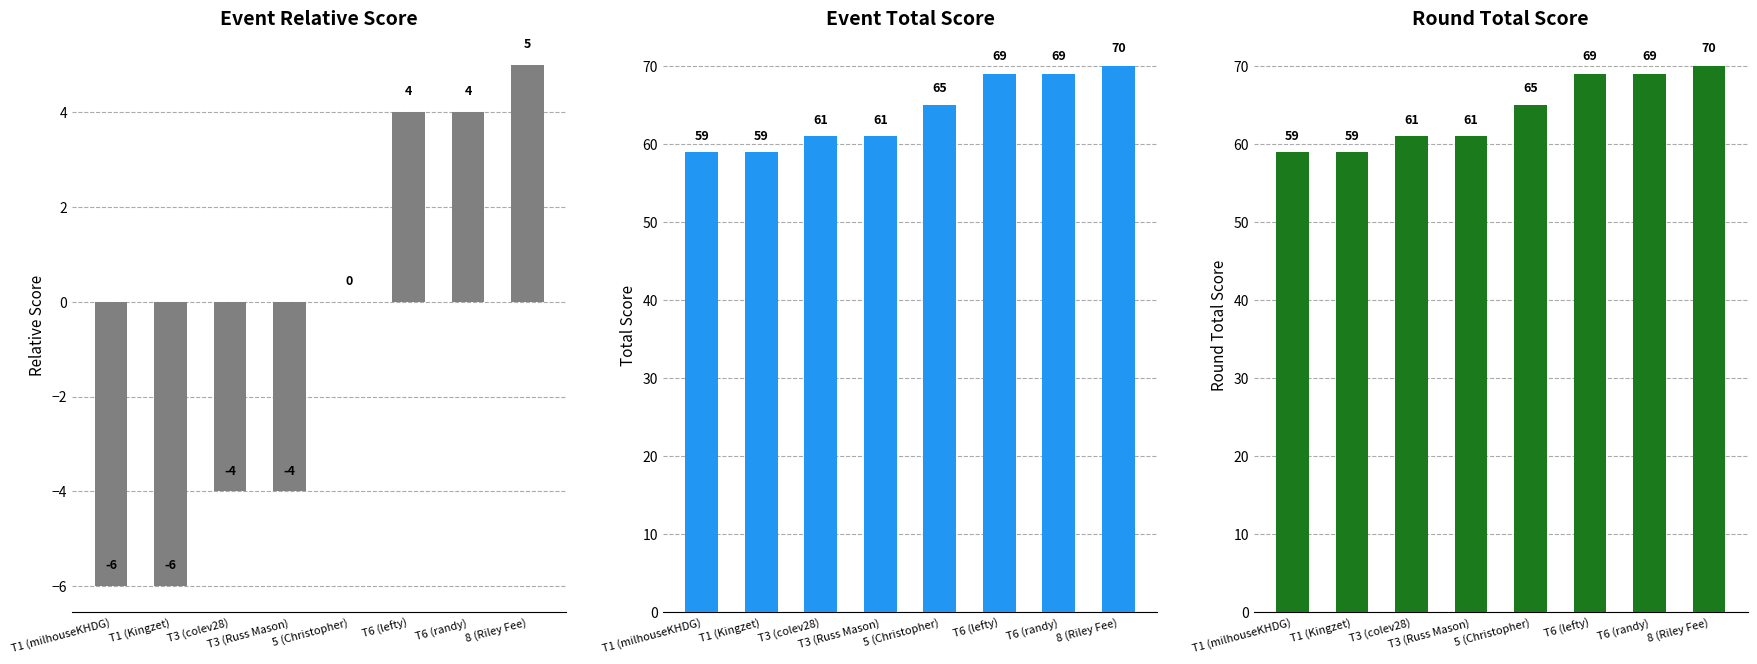

At which label does round_total_score first exceed 65?

T6 (lefty)